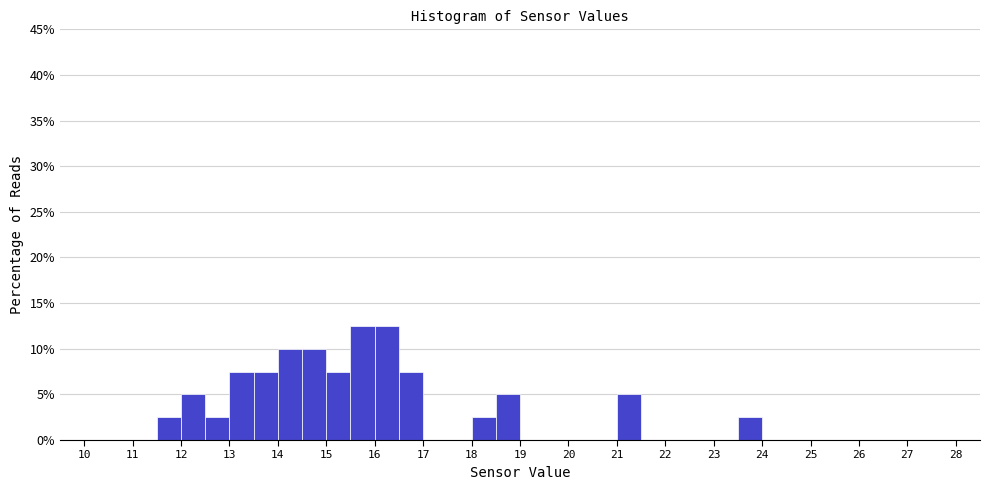

How tall is the bar that spans 13.5 to 14.0 on the x-axis? The values are not printed on the chart, so give them approximately, as read against the axis.

7.5